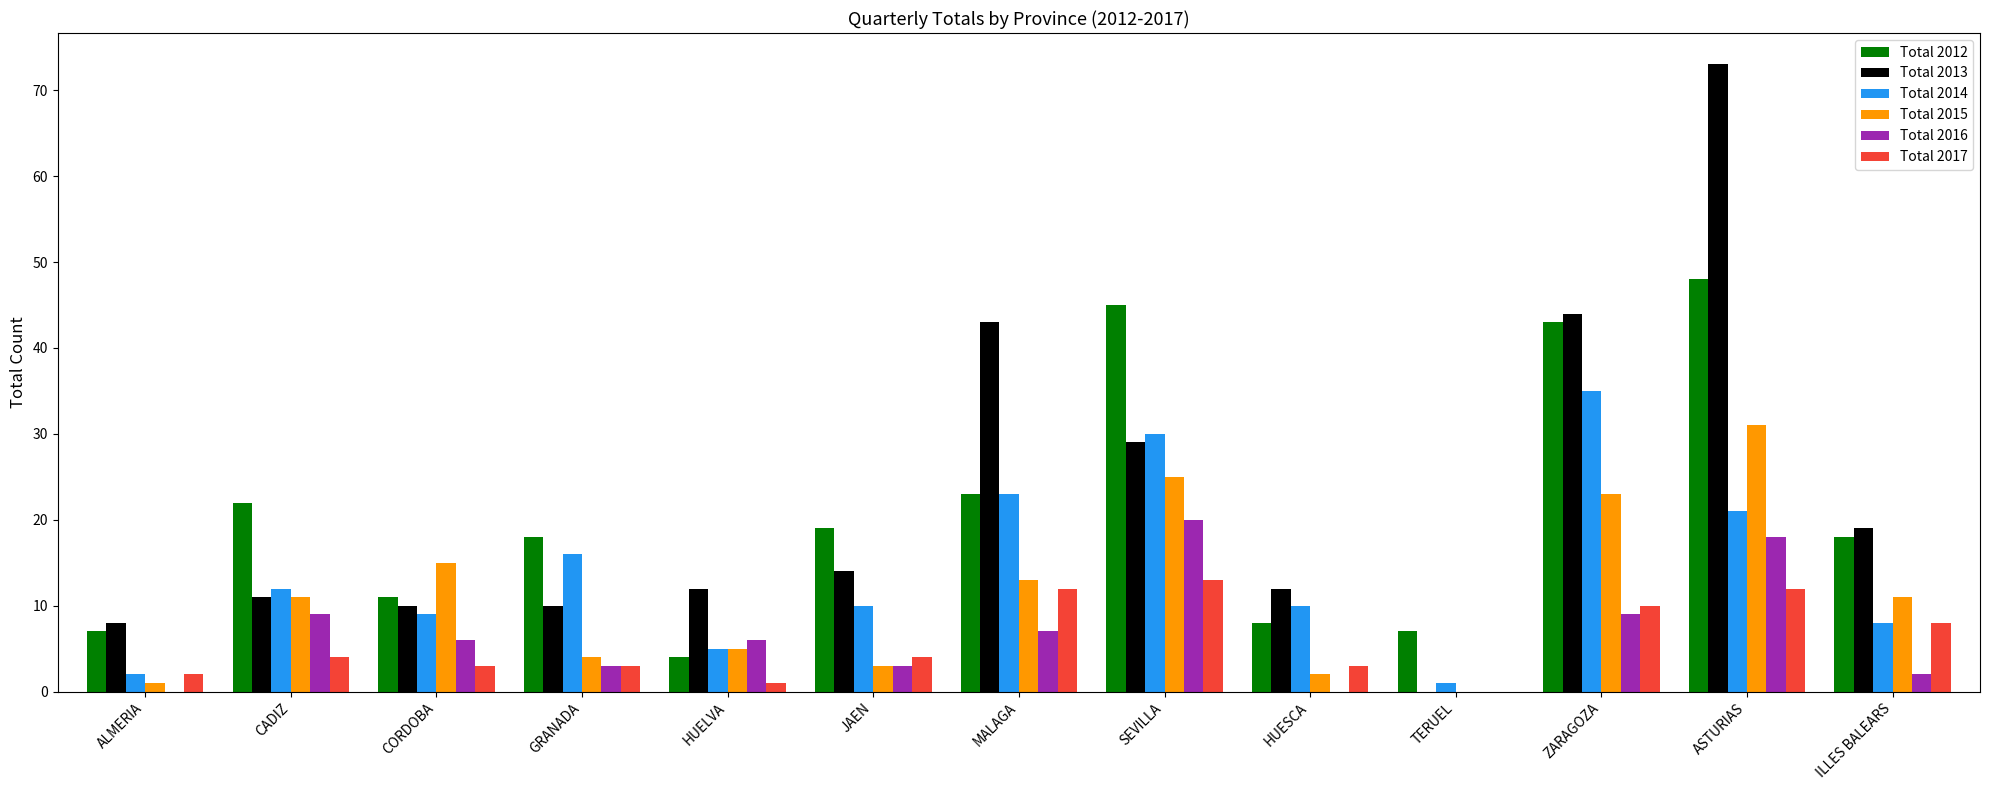

At which category is the sum across all series the highest?

ASTURIAS